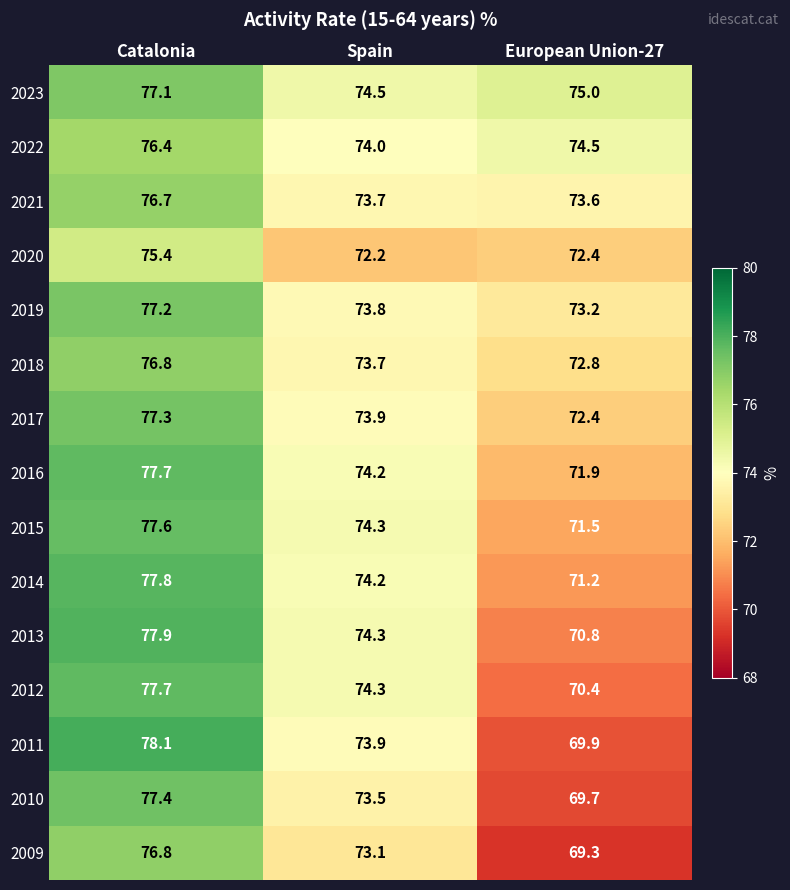

The value of 2019 at Spain is 73.8. True or false?

True